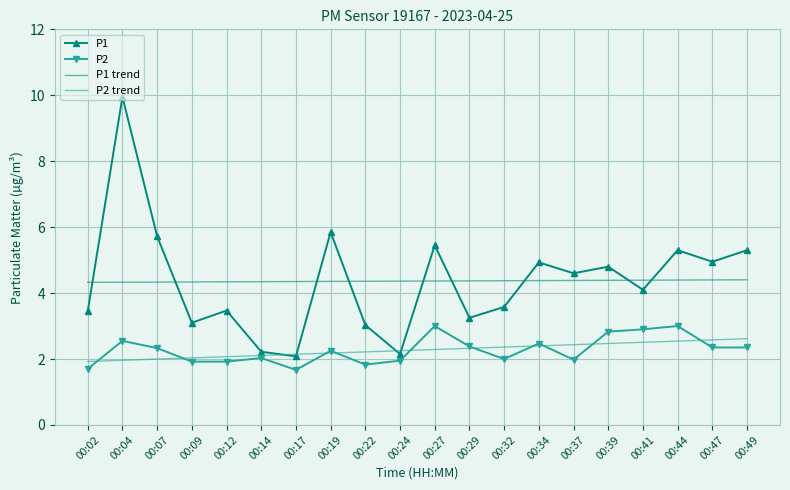

Which series has the largest range (max minus min)?

P1